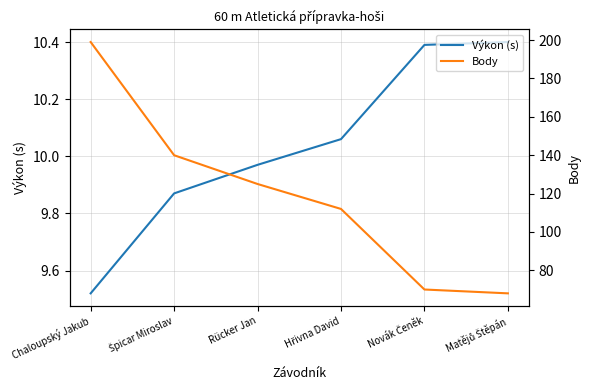

True or false: Body and Výkon (s) cross at least once.

False